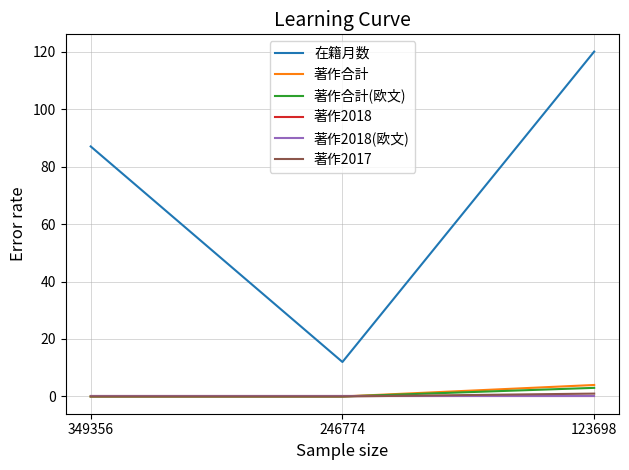

List the labels in order of 著作2018 value, smallest first.

349356, 246774, 123698